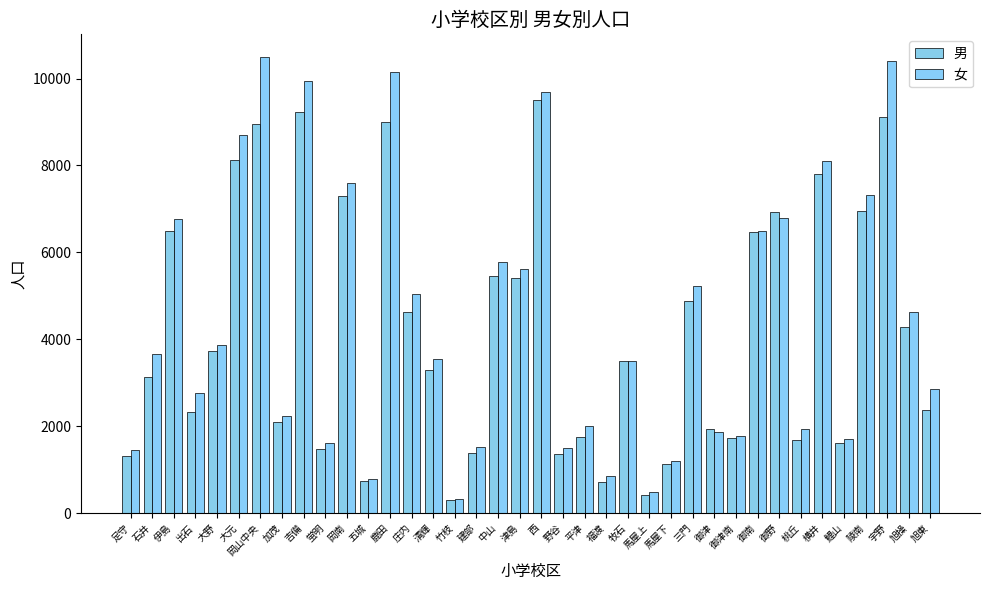

Which series has the largest total across all categories?

女